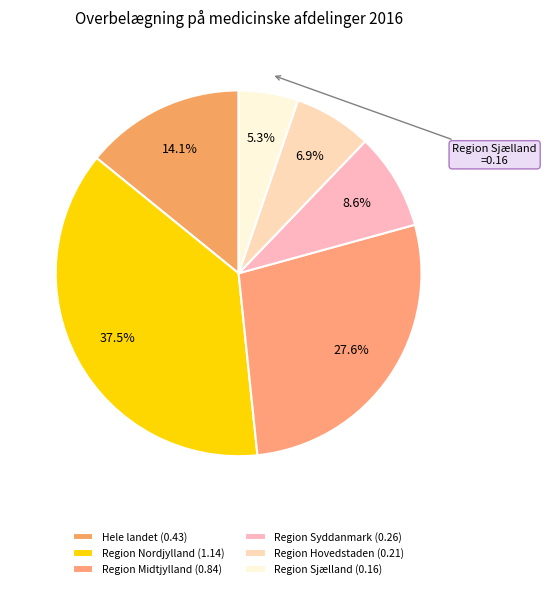

To the nearest percent, what is the difference between the Hele landet and Region Hovedstaden slice percentages?

7%